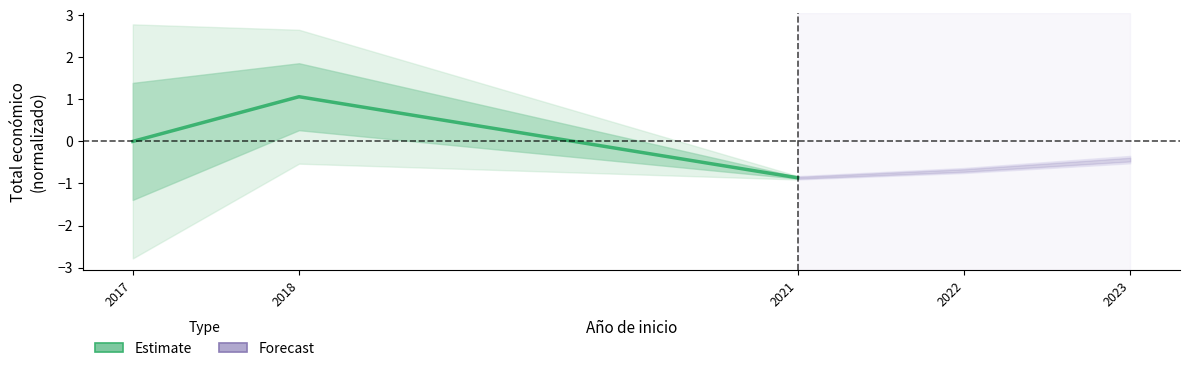

Reading right to left, transcribe all the data shown in this chart.

2021=-0.9	2018=1.1	2017=0.0